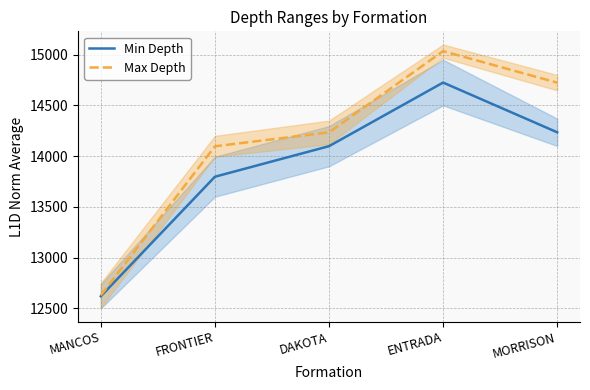

How many values in the Max Depth series exceed 14234?

2